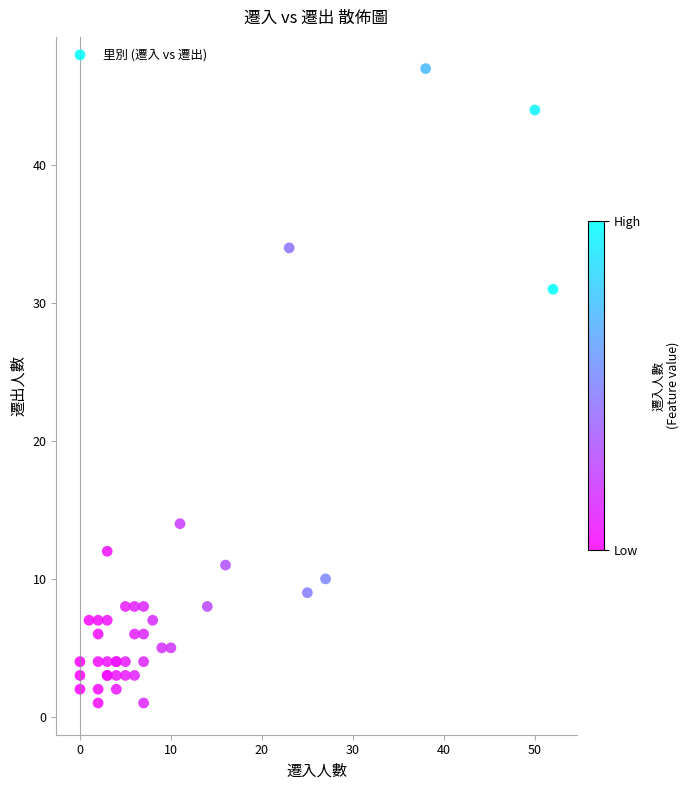

What Y value in the scatter plot is closest to 24?

31